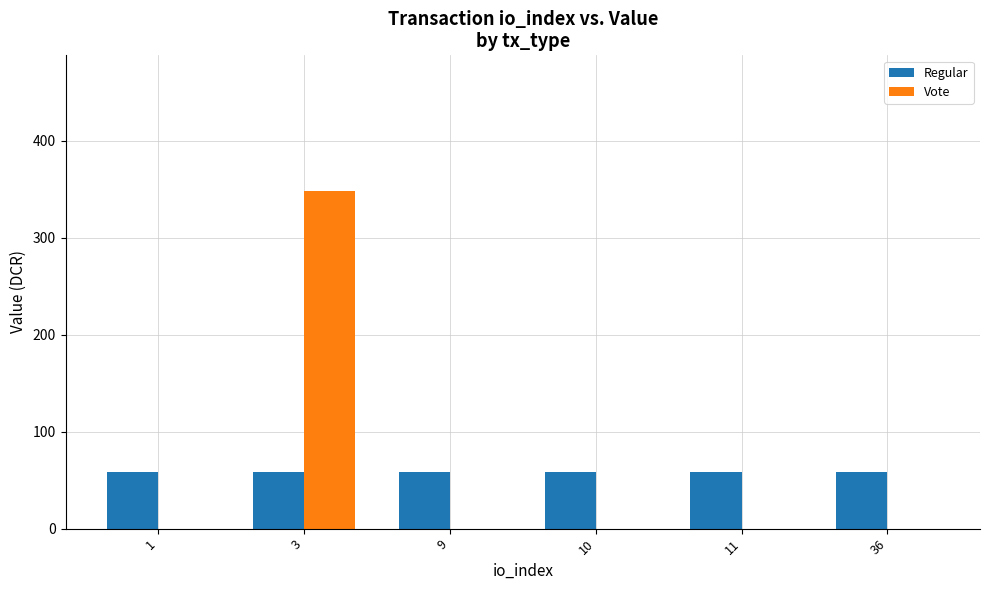

Reading left to right, list all the values displayed in this chart.

Regular: 58.1	58.1	58.1	58.1	58.1	58.1
Vote: 0.0	348.4	0.0	0.0	0.0	0.0